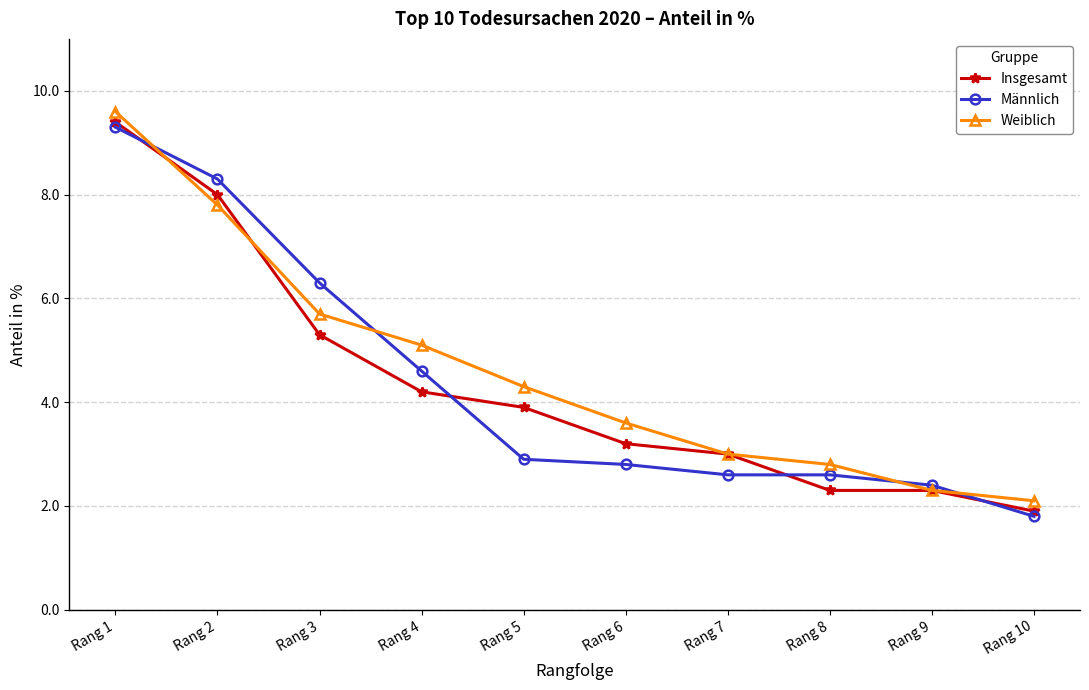

Where do Insgesamt and Weiblich first cross each other?

Rang 1 and Rang 2